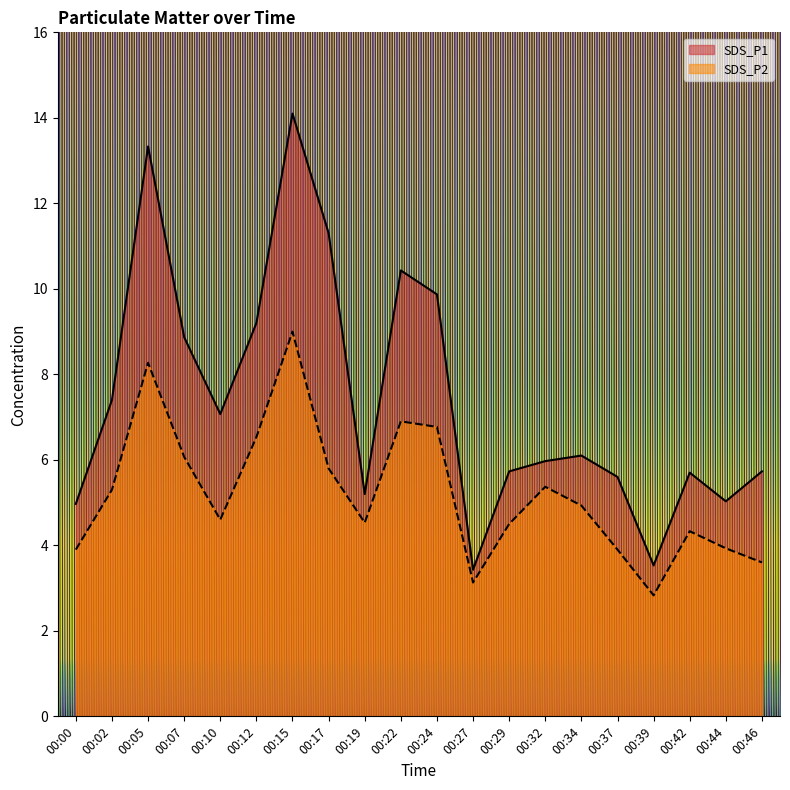

What is the total value across all series at 00:39?

6.4